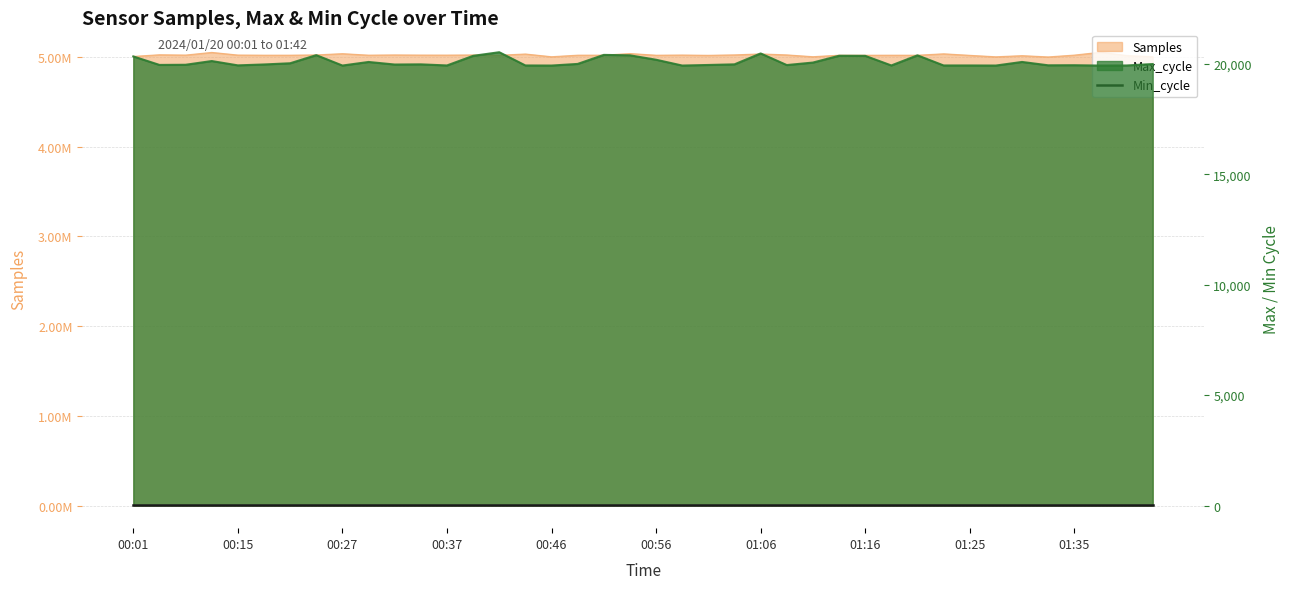

What is the label of the 26th point from the left?

01:08